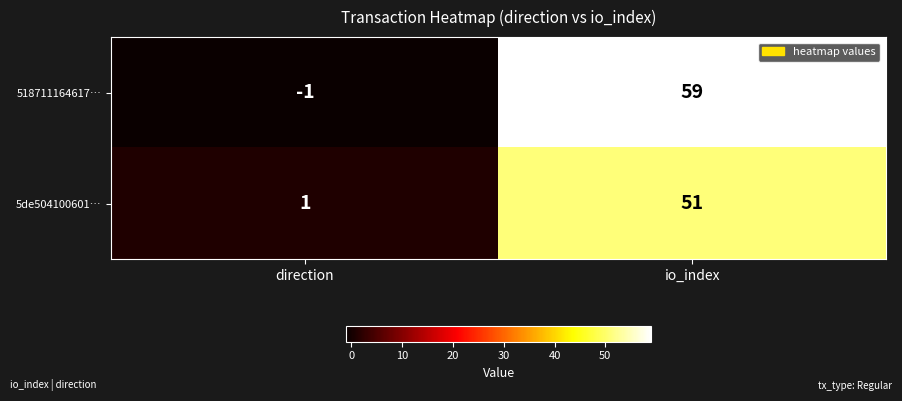

What is the minimum value shown in the chart?

-1